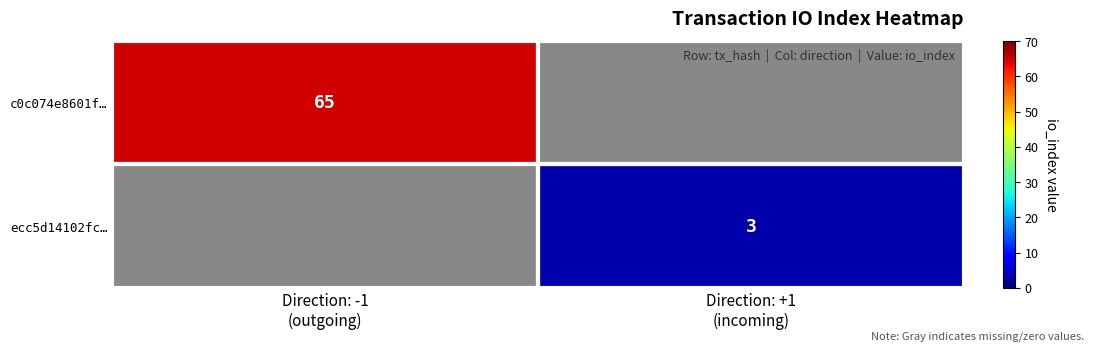

What is the highest value of the c0c074e8601f… series?

65.0